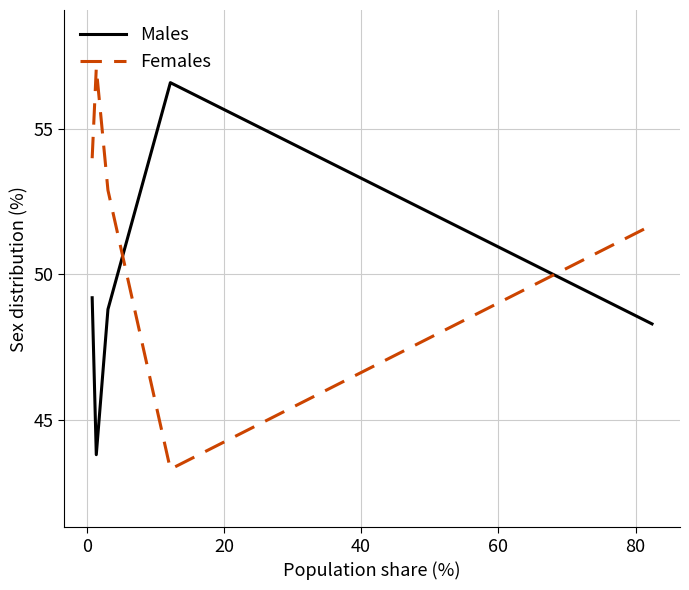

Rank the series by their maximum value, from highest to lowest.

Females, Males